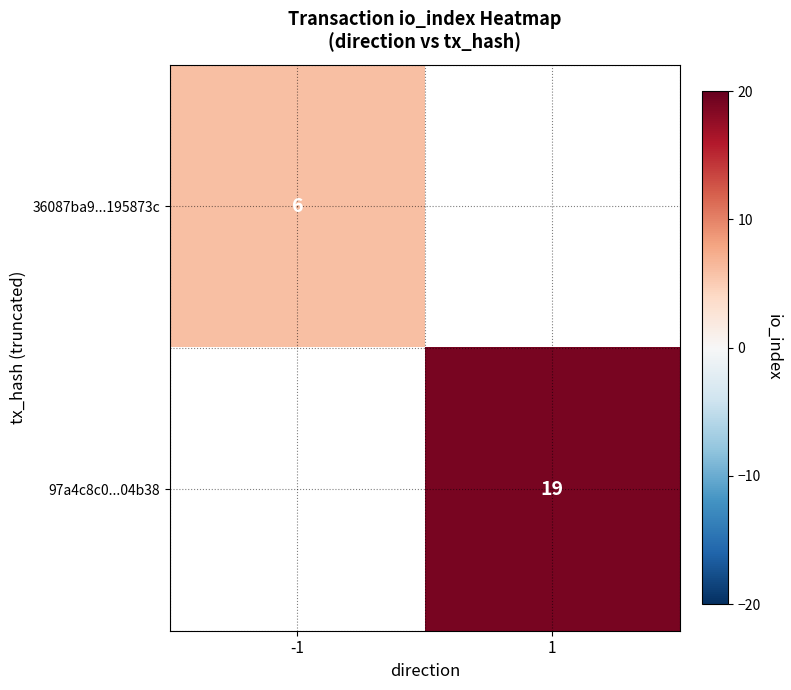

At which category does the chart reach its peak across all series?

1